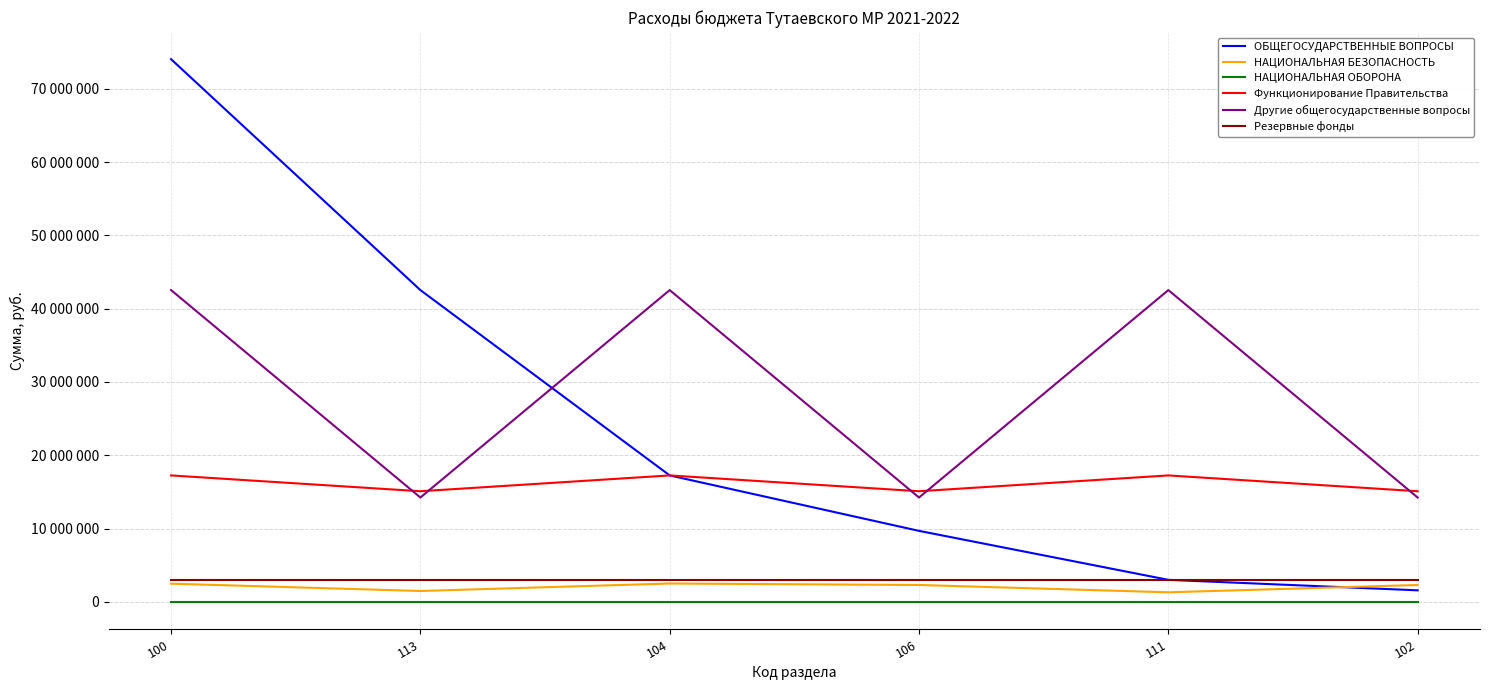

What value does the НАЦИОНАЛЬНАЯ БЕЗОПАСНОСТЬ series have at 100, to the nearest 50?

2480000